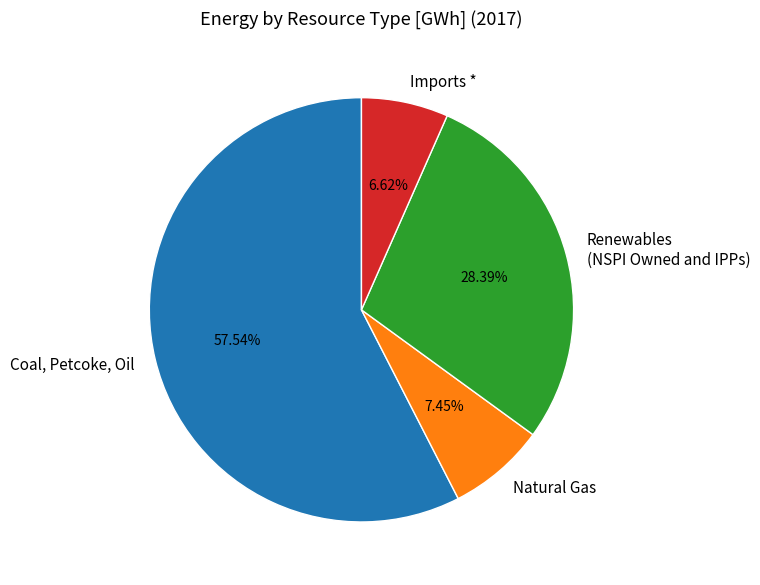

To the nearest percent, what is the average slice percentage?

25%